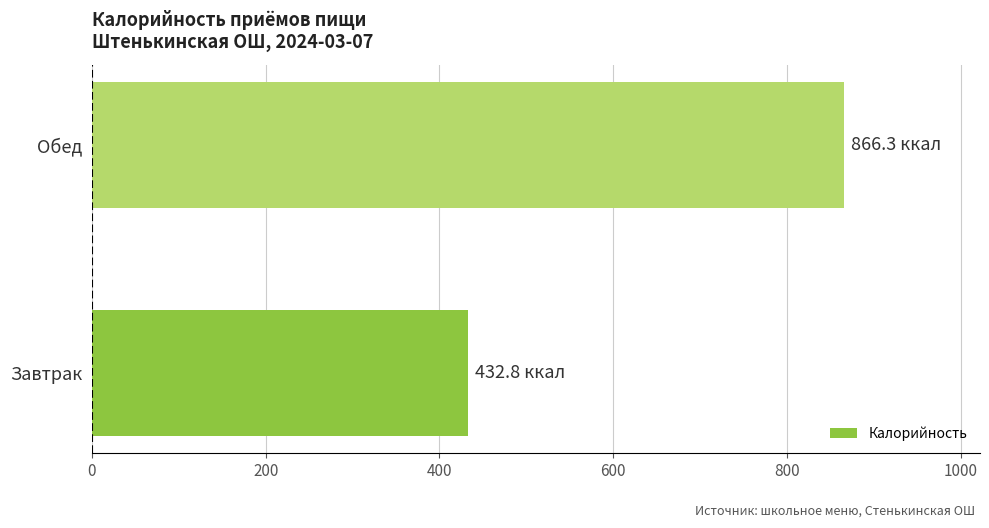

What is the sum of the values at Завтрак and Обед?

1299.1